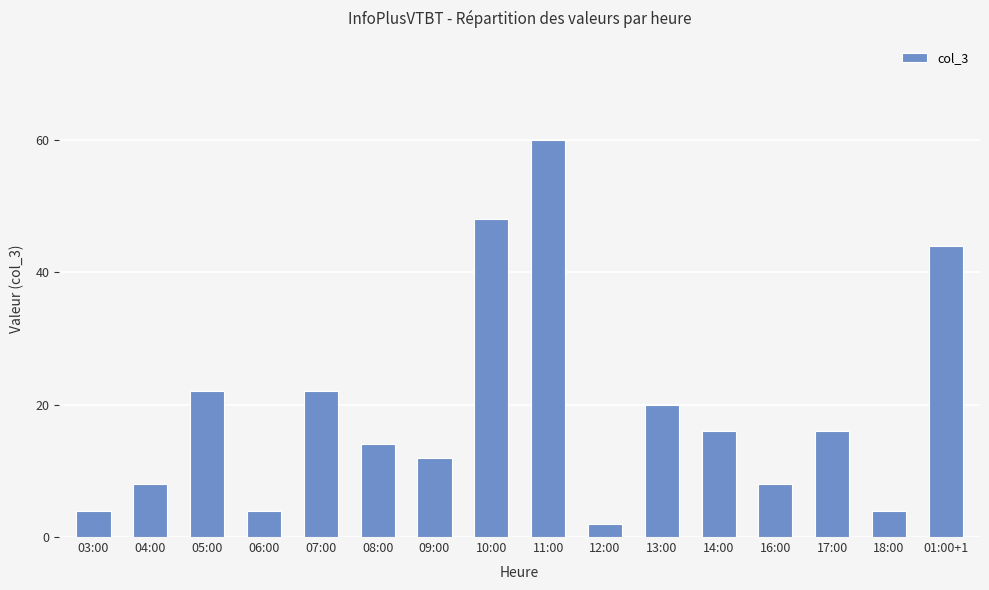

Reading right to left, list all the values displayed in this chart.

44	4	16	8	16	20	2	60	48	12	14	22	4	22	8	4